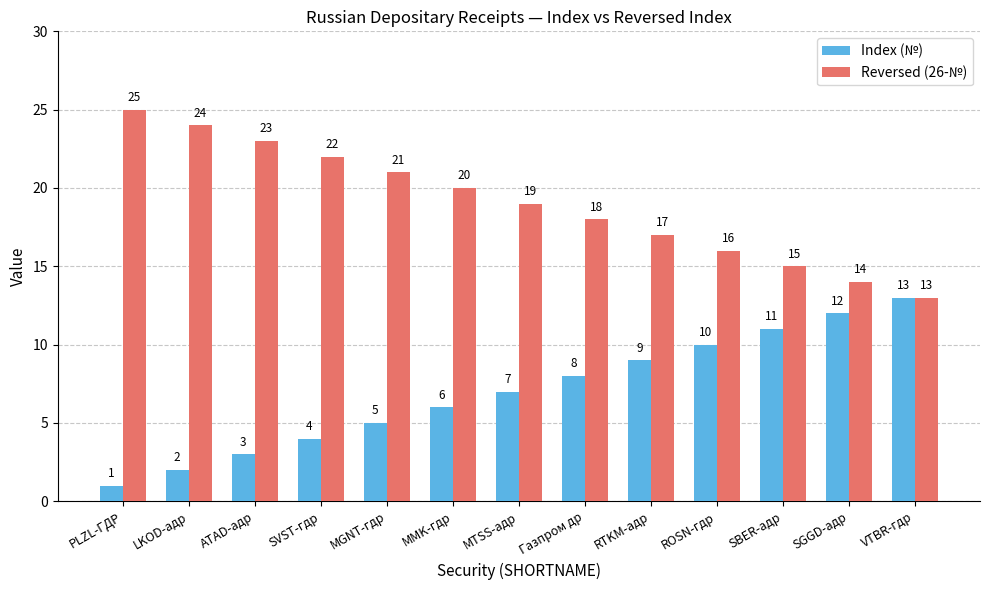

Which category has the highest value in the Index (№) series?

VTBR-гдр